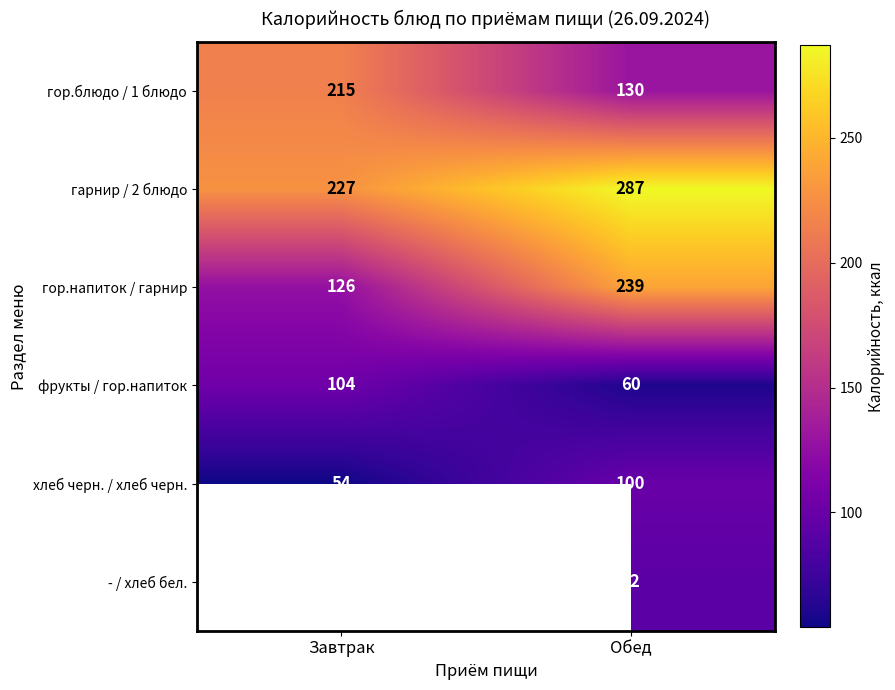

How many values in the фрукты / гор.напиток series are below 104?

1